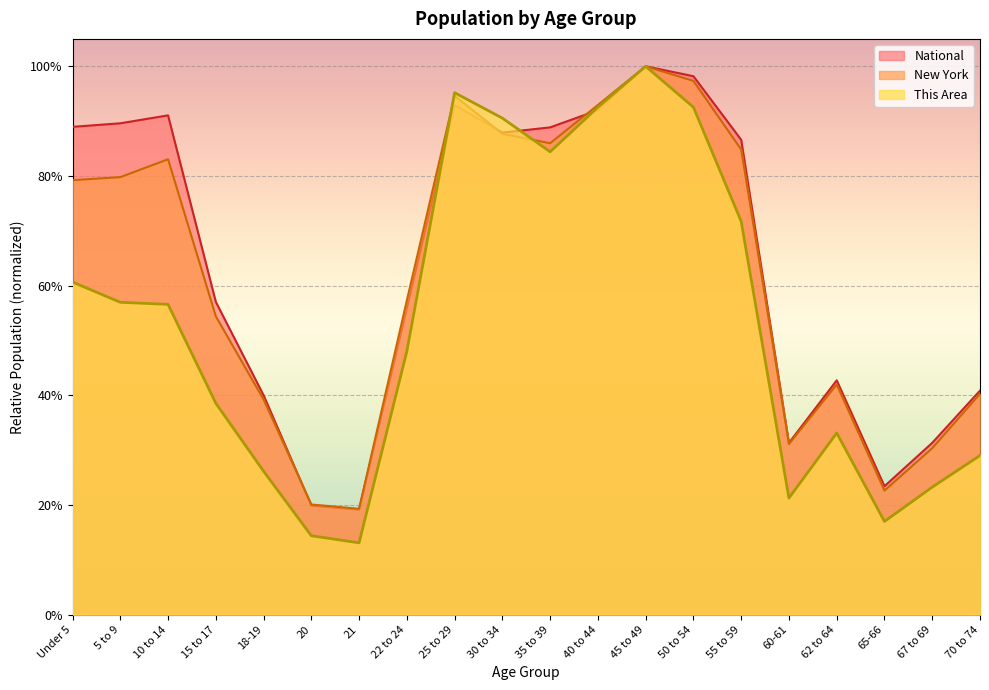

Which series changed the most between 40 to 44 and 50 to 54?

National